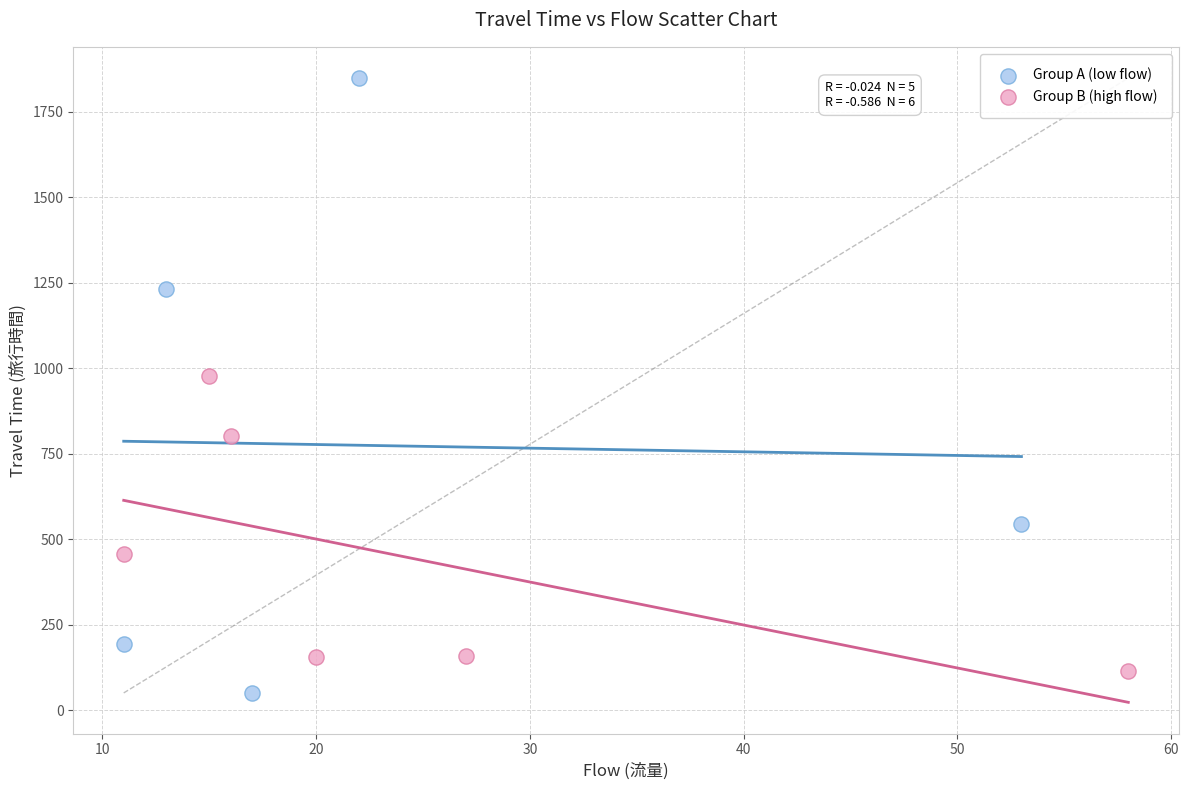

Which series has the largest Y range (max minus min)?

Group A (low flow)